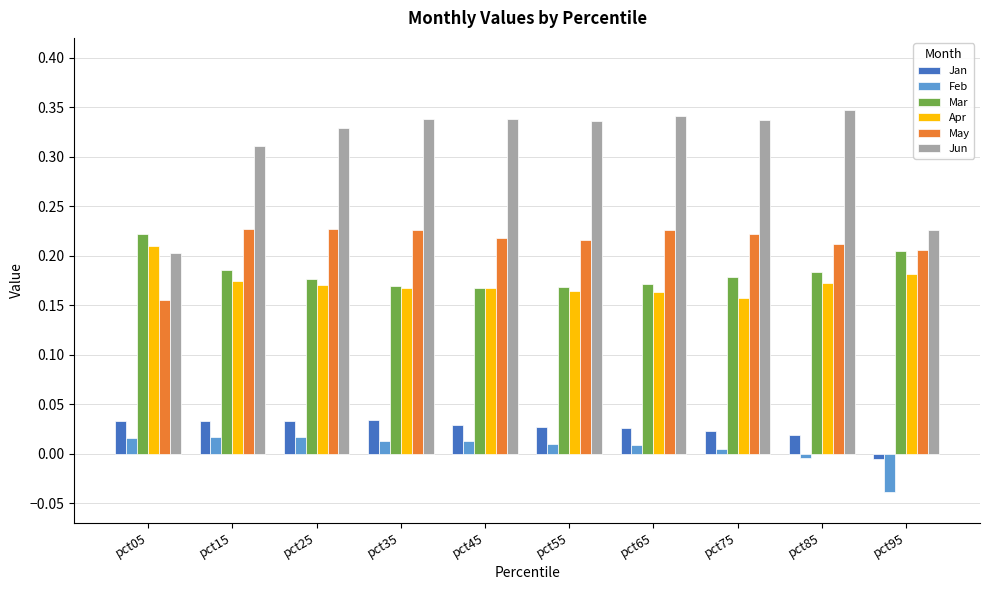

What are all the series names shown in the legend?

Jan, Feb, Mar, Apr, May, Jun